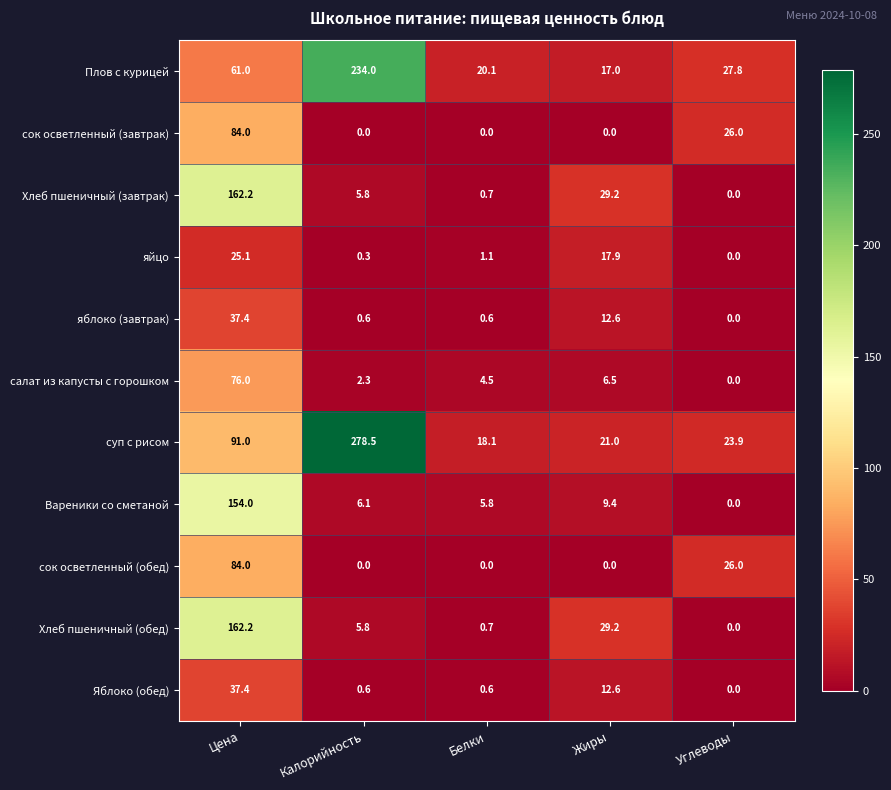

The суп с рисом series shows 127.1 at Калорийность. True or false?

False